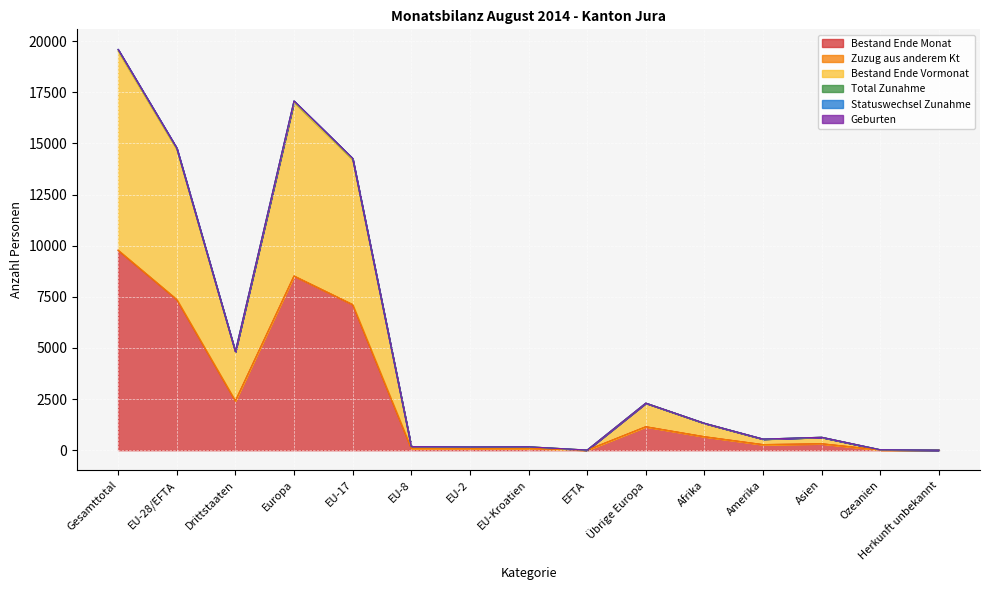

What is the value of the Zuzug aus anderem Kt point at the 9th from the left?

3